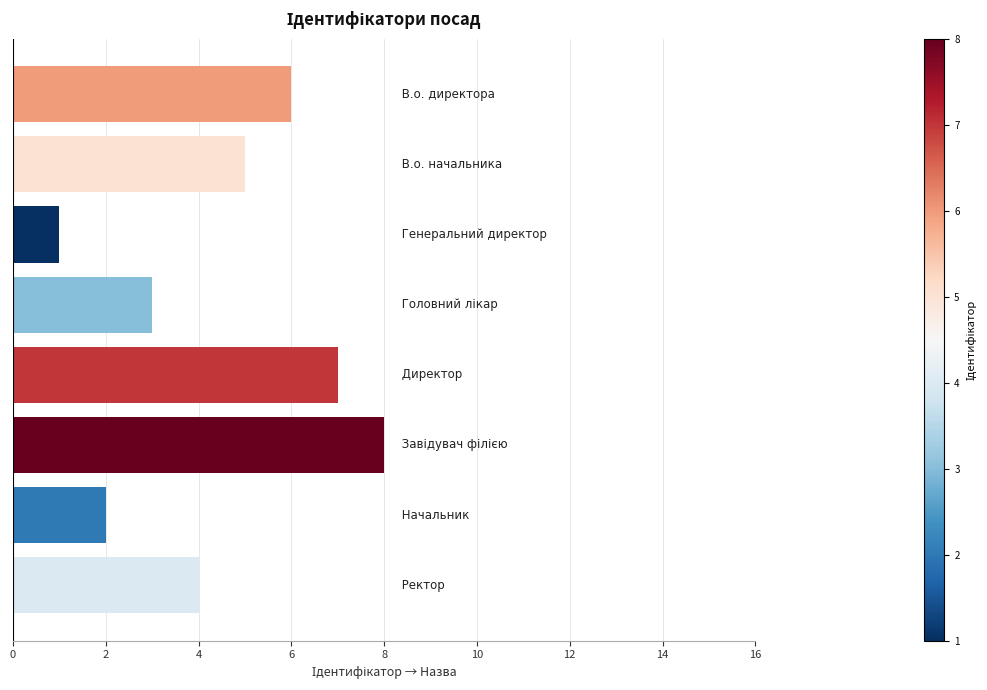

How many bars are there in total?

8